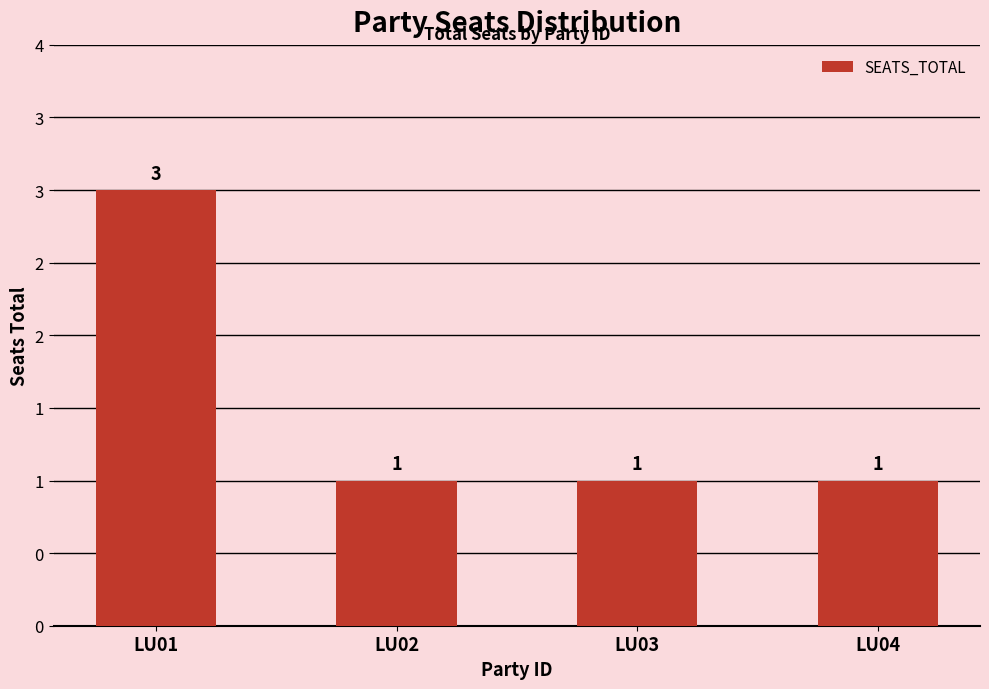

Does the chart contain any negative values?

No